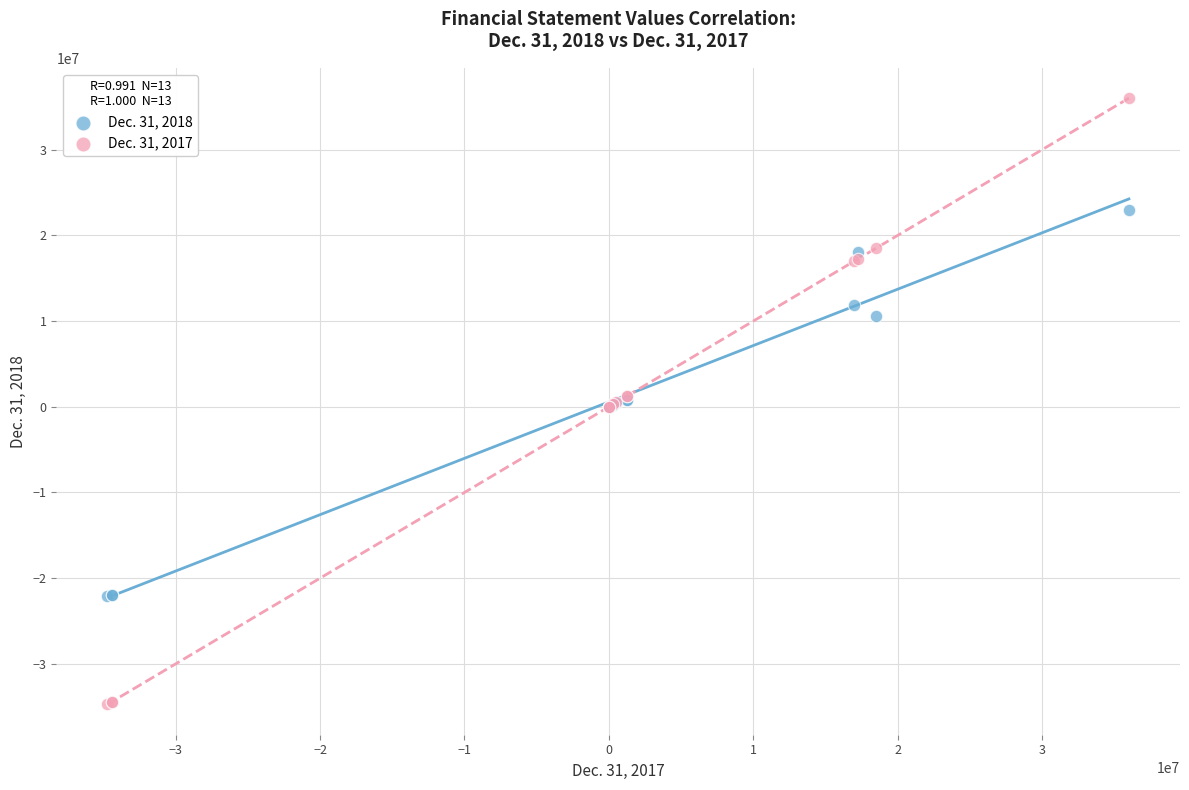

Which series reaches the minimum Y coordinate?

Dec. 31, 2017